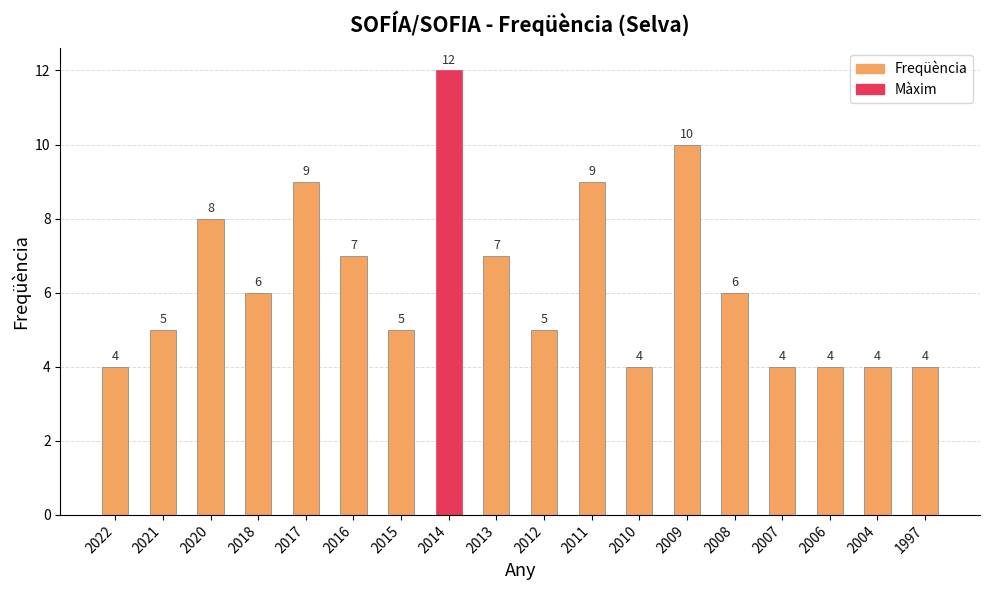

What is the change in value from 2021 to 2010?

-1